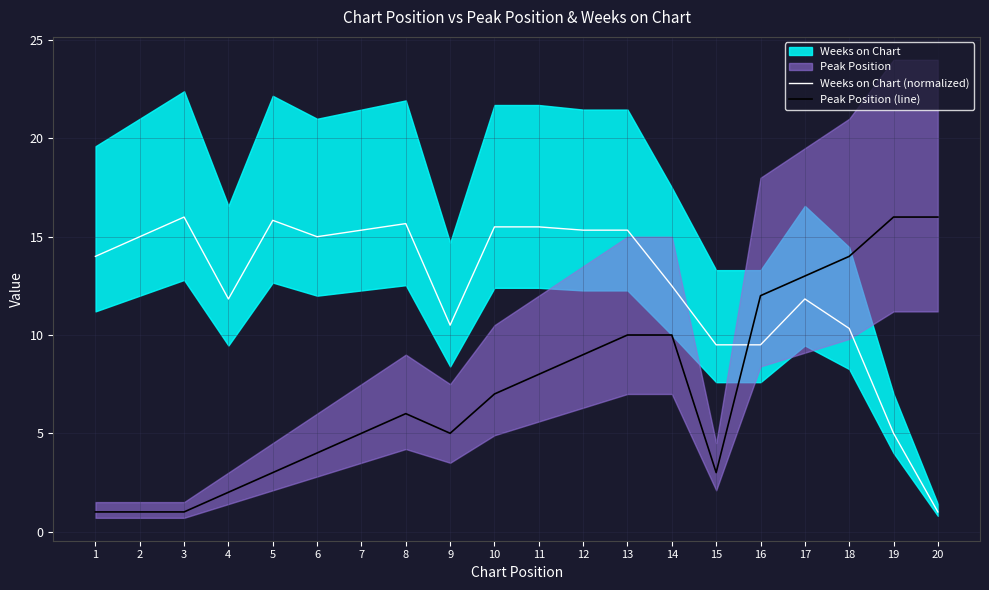

What is the difference between the highest and lowest values at 3?

15.0